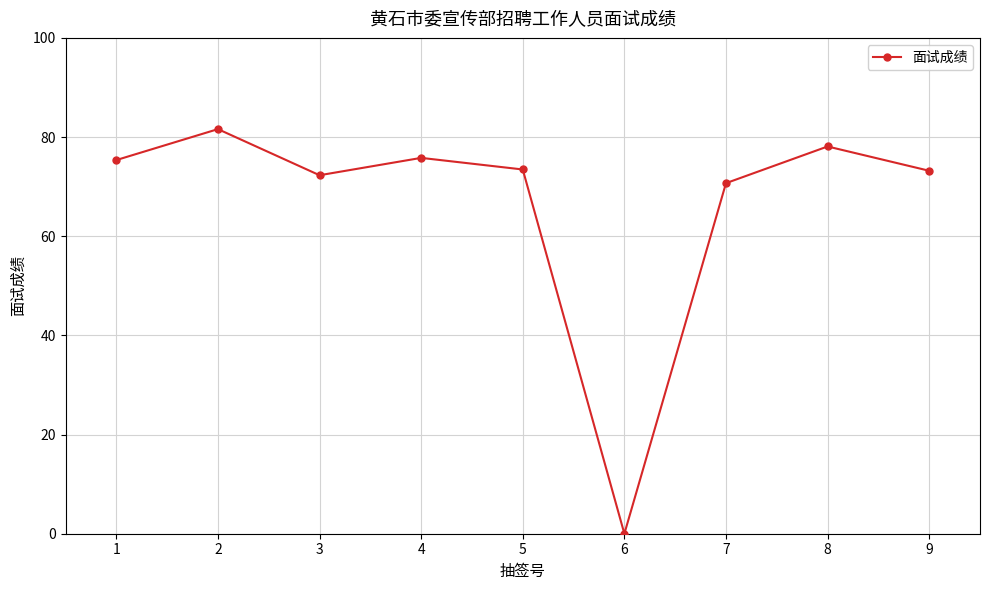

What is the change in value from 4 to 6?

-75.8